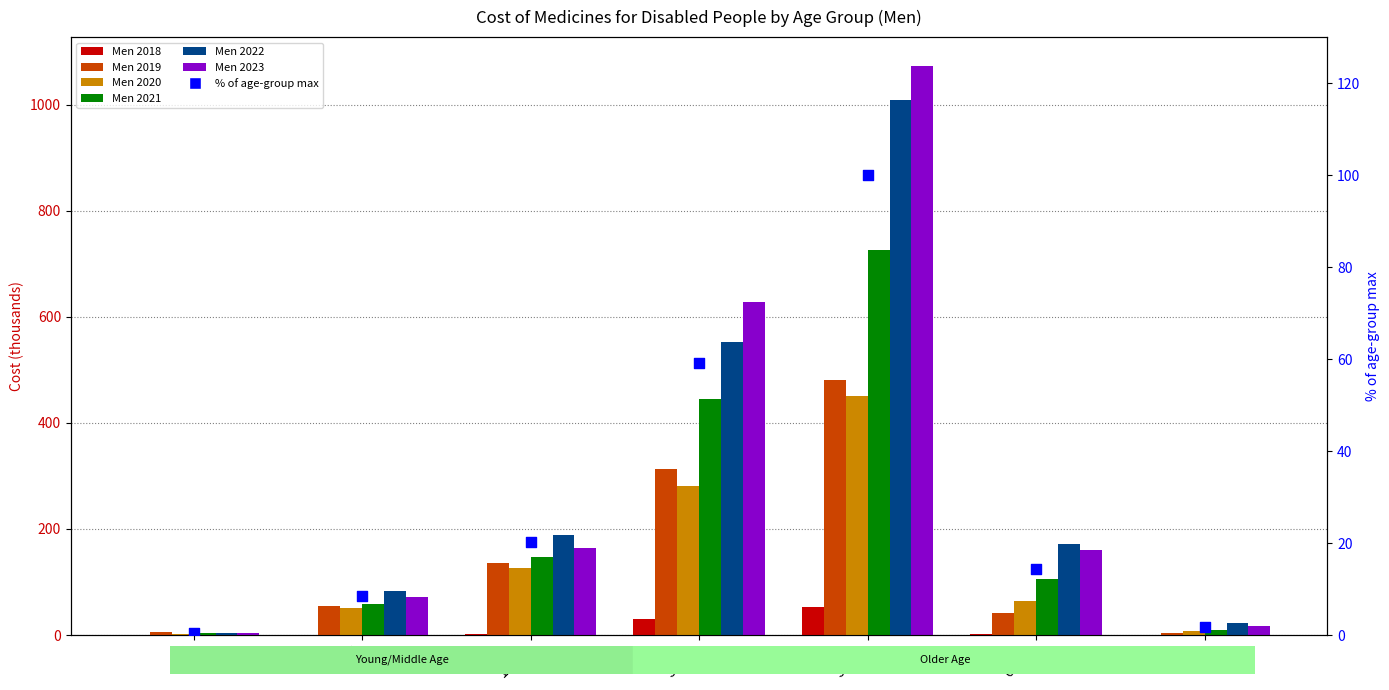

Which series has the largest Y range (max minus min)?

Men 2023